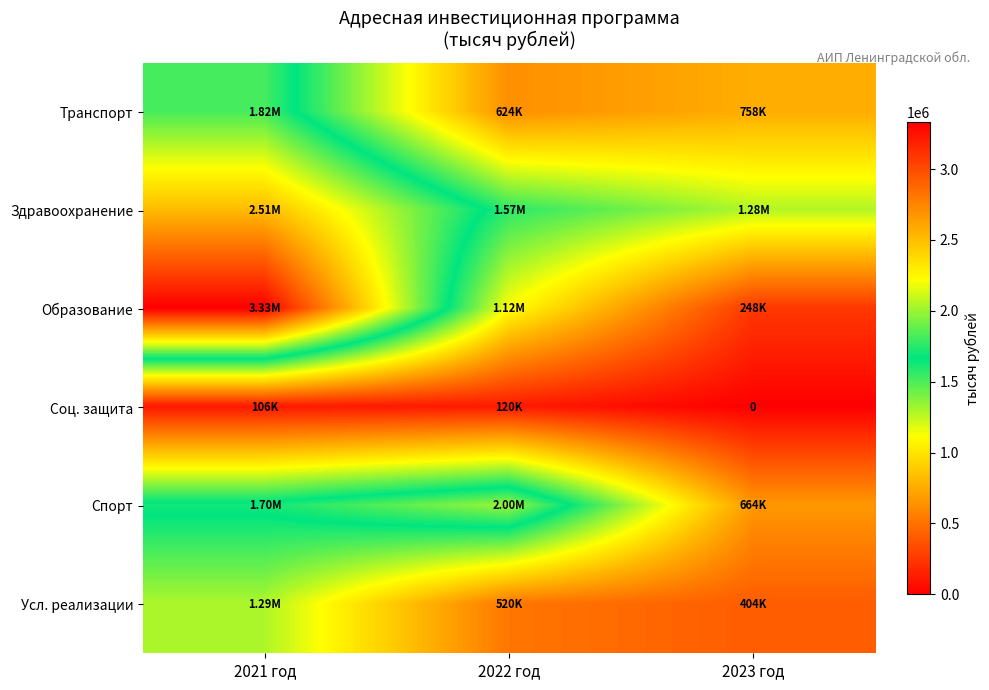

What is the sum of all Здравоохранение values?

5361339.9